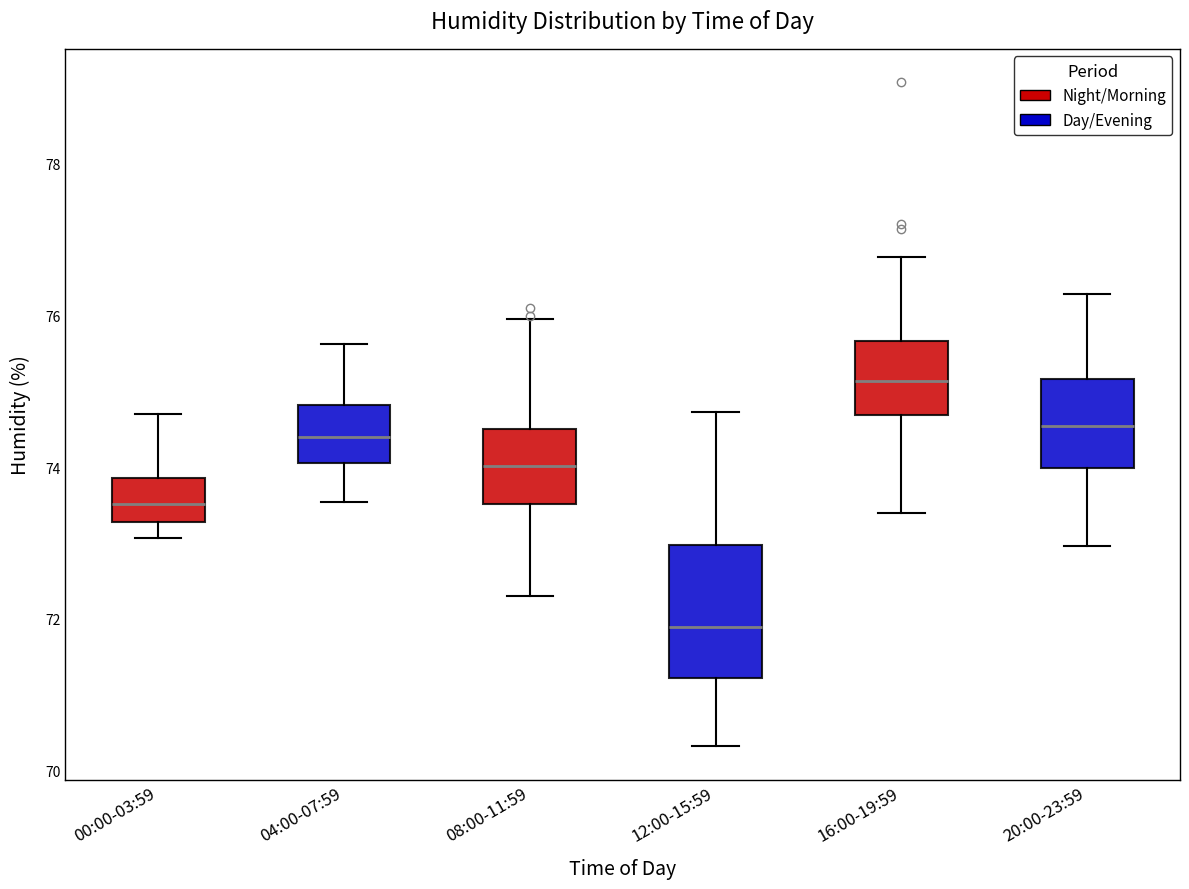

Which box's median line is the highest?

16:00-19:59